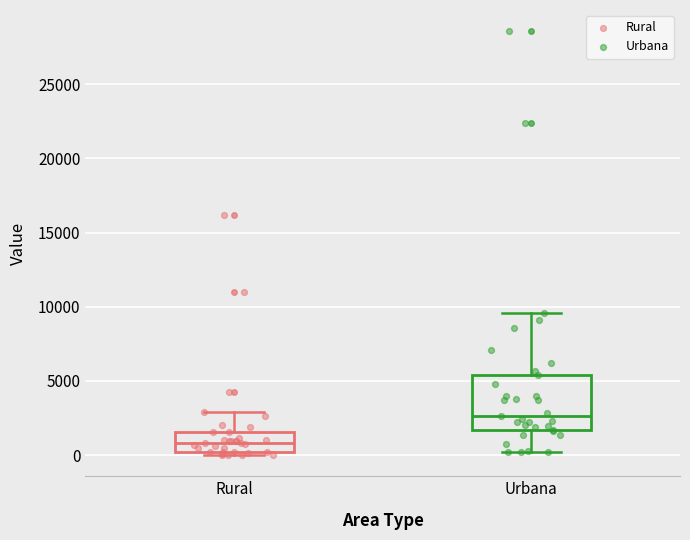

Where does the lower whisker of the box for Urbana end on the y-axis? The values are not printed on the chart, so give them approximately, as read against the axis.

0